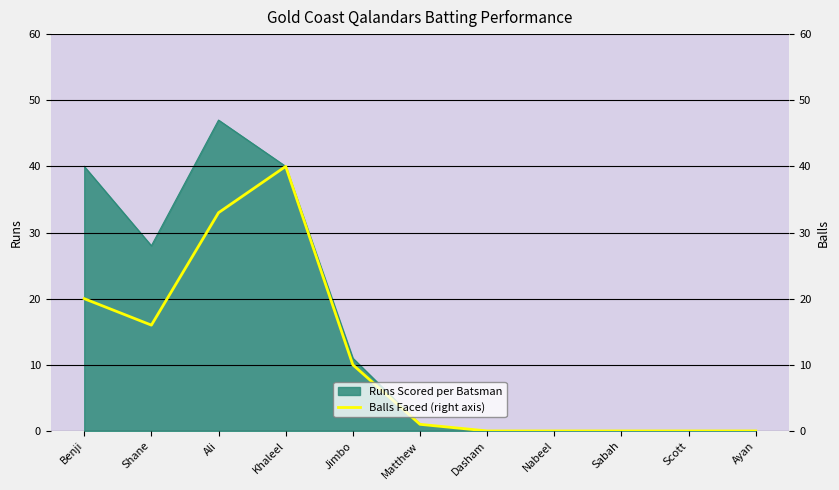

What position from the left is Matthew?

6